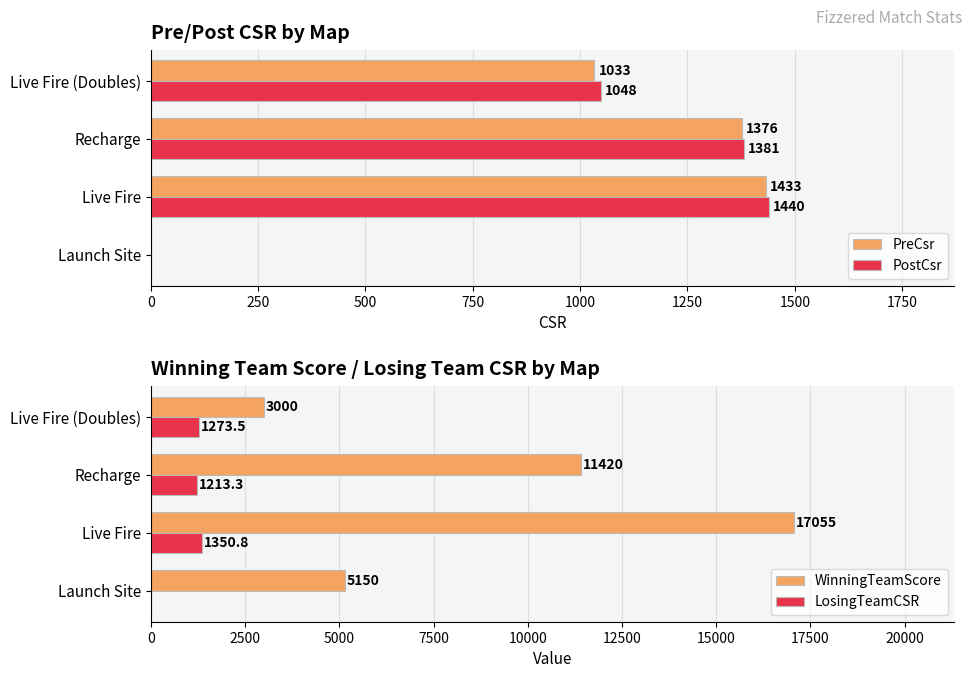

What is the sum of all PostCsr values?

3869